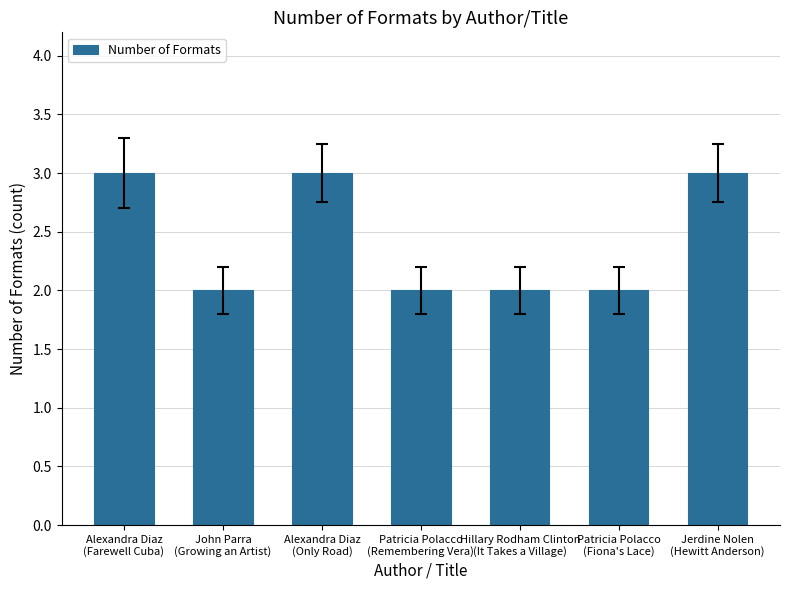

Reading left to right, transcribe all the data shown in this chart.

Alexandra Diaz
(Farewell Cuba)=3	John Parra
(Growing an Artist)=2	Alexandra Diaz
(Only Road)=3	Patricia Polacco
(Remembering Vera)=2	Hillary Rodham Clinton
(It Takes a Village)=2	Patricia Polacco
(Fiona's Lace)=2	Jerdine Nolen
(Hewitt Anderson)=3